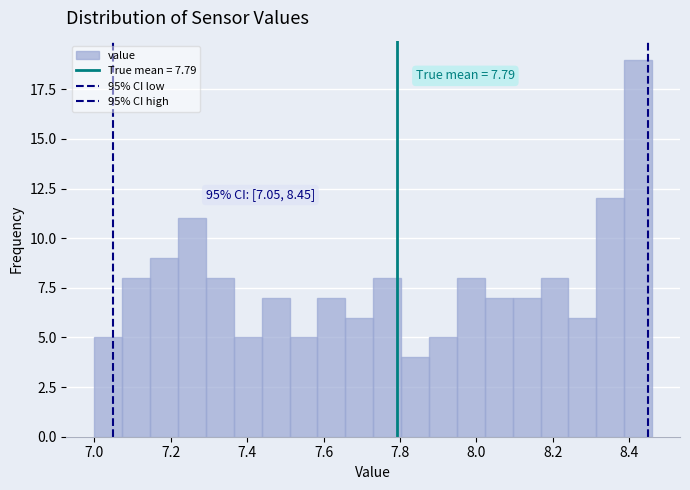

Around what value on the x-axis is the tallest bar? Give the approximate position of its centre, as read against the axis.

8.42